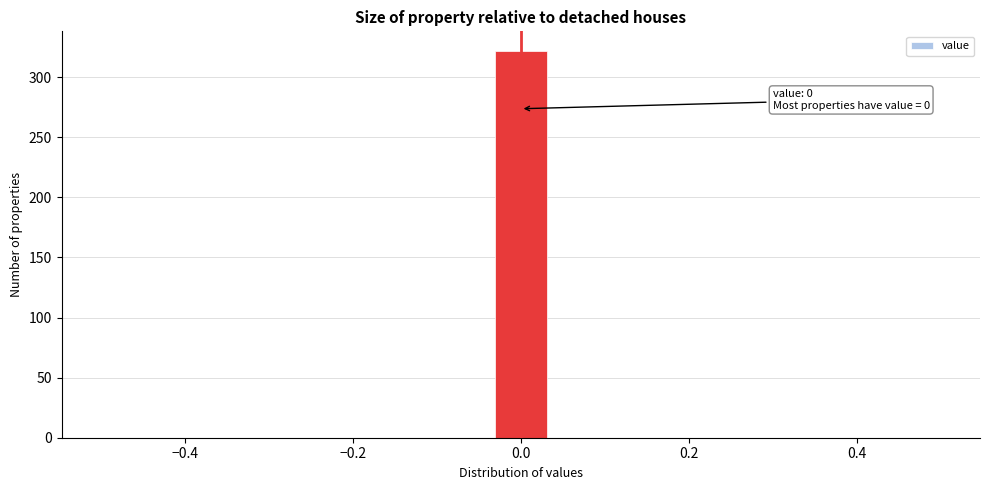

Around what value on the x-axis is the tallest bar? Give the approximate position of its centre, as read against the axis.

0.00